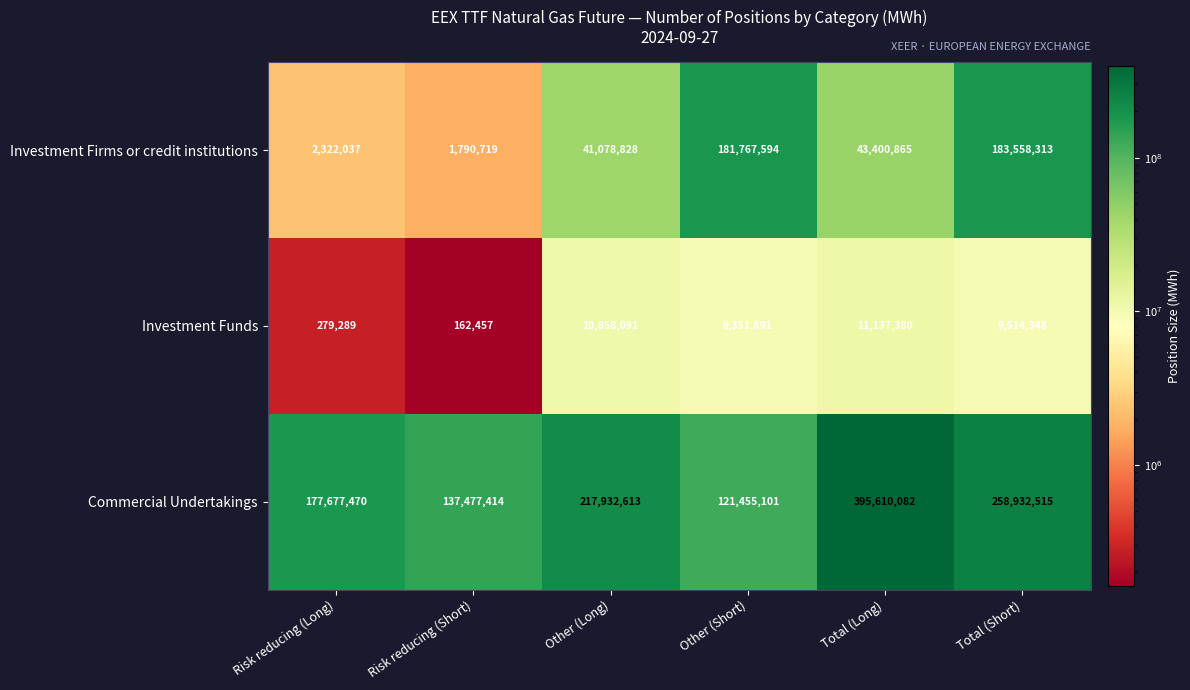

Count the number of data series in this chart.

3